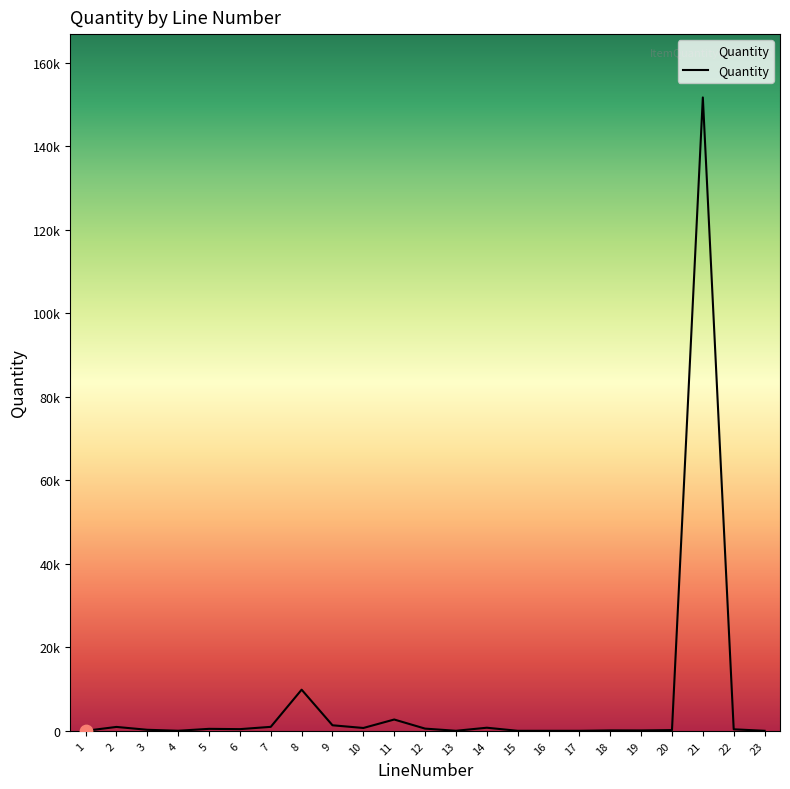

Is this an area chart (filled region under the line)?

Yes